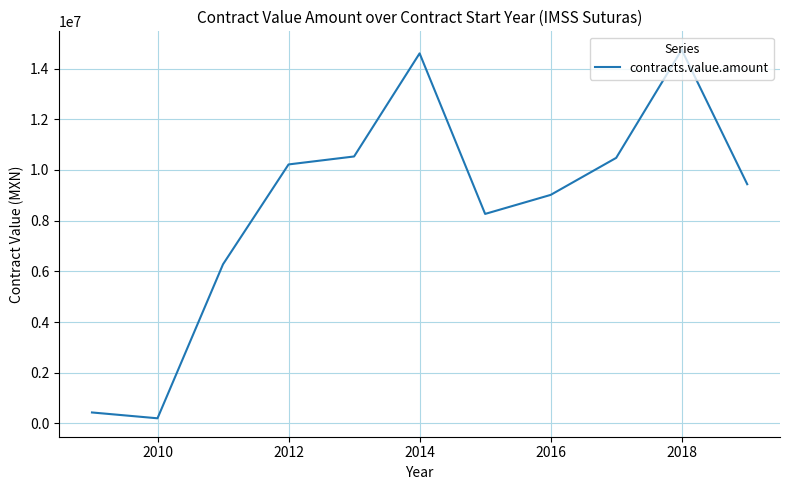

What is the difference between the maximum and minimum values?

14538588.9